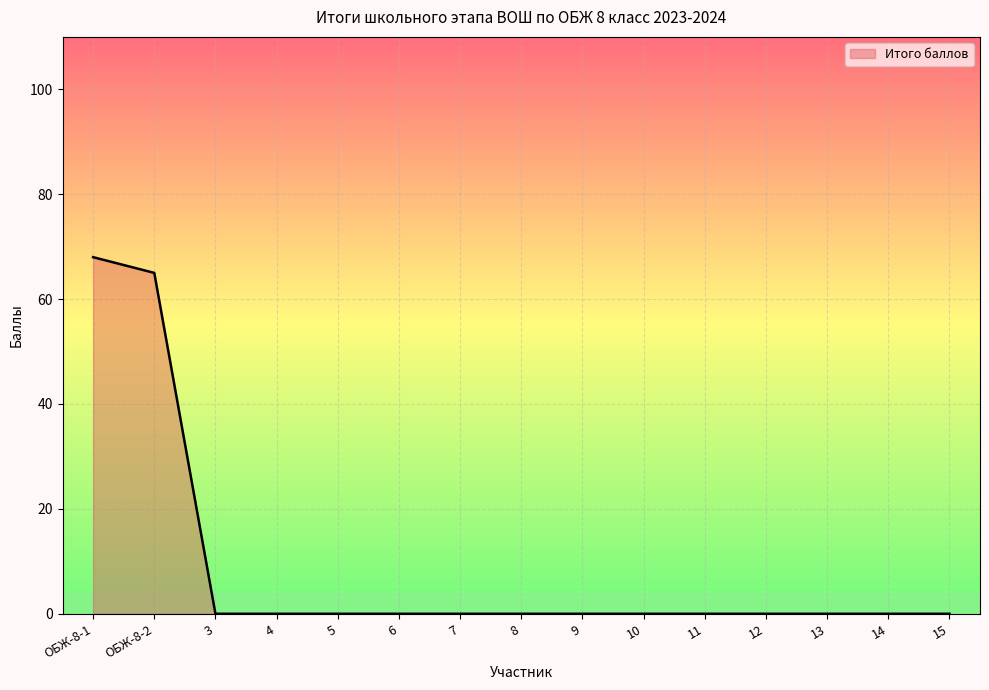

The chart shows a value of -31 at 3. True or false?

False